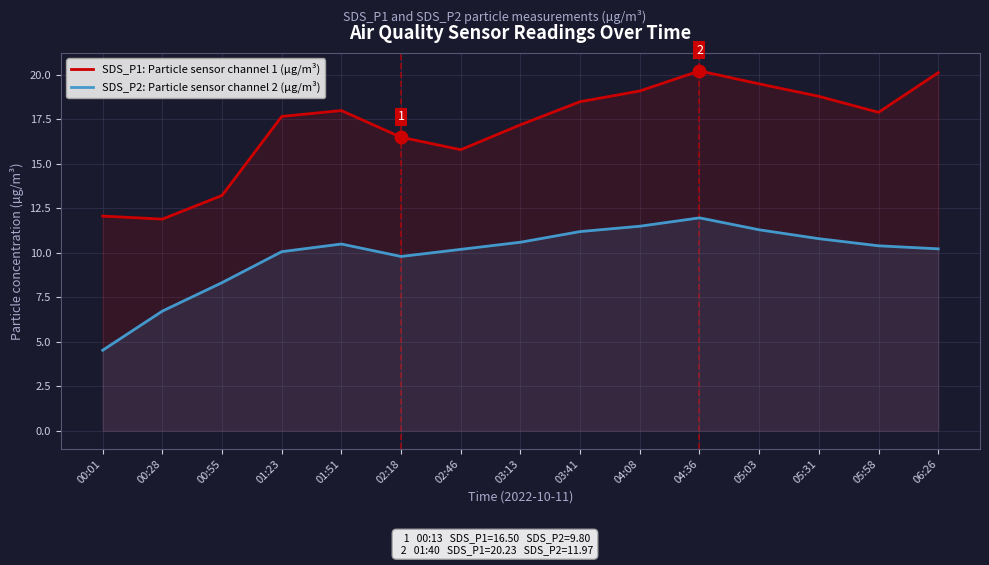

What is the label of the 10th point from the right?

02:18